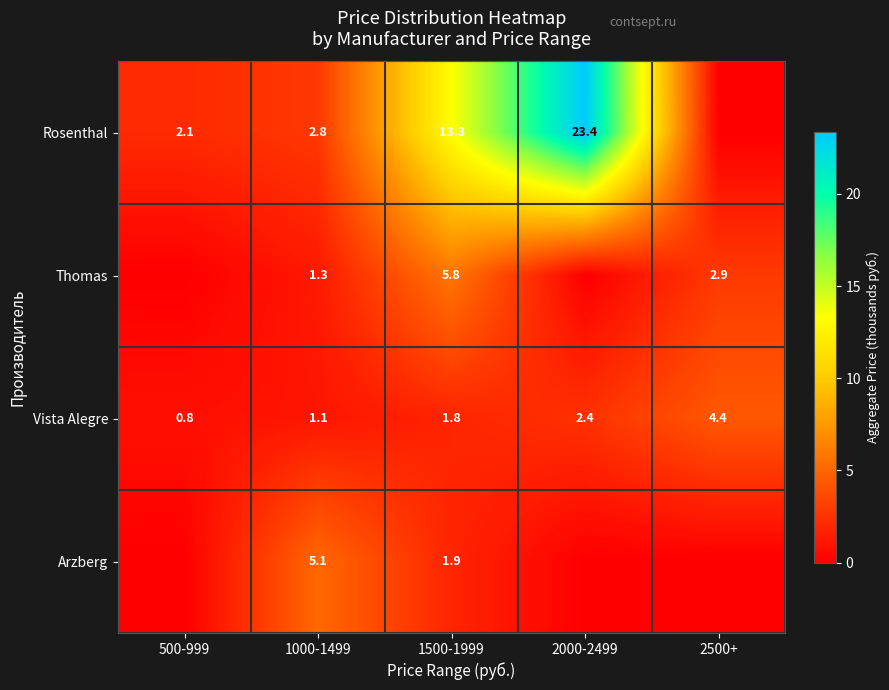

What is the average value of the Vista Alegre series?

2.1